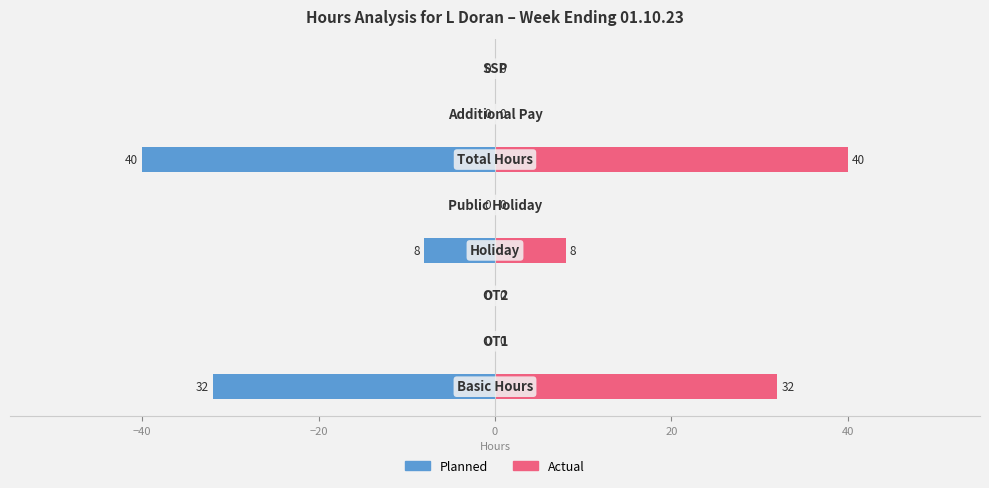

What is the maximum value shown in the chart?

40